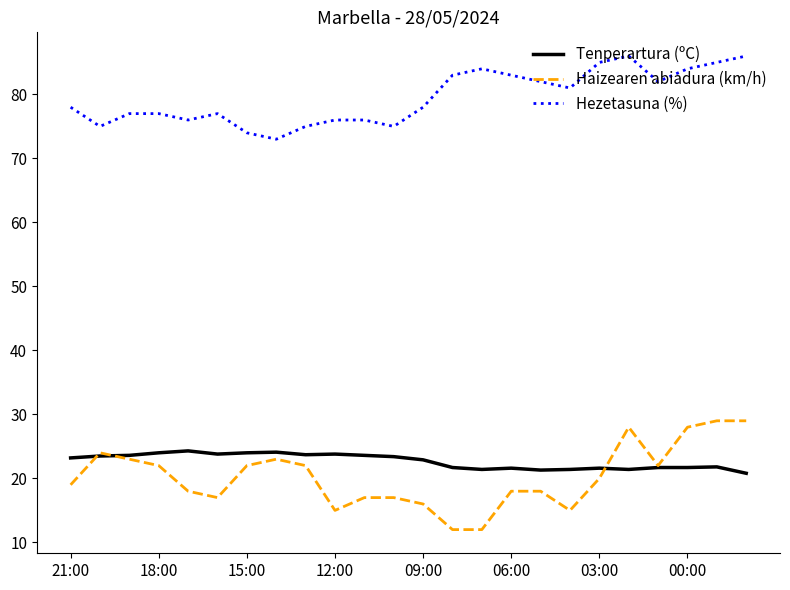

Which series has the largest total across all categories?

Hezetasuna (%)